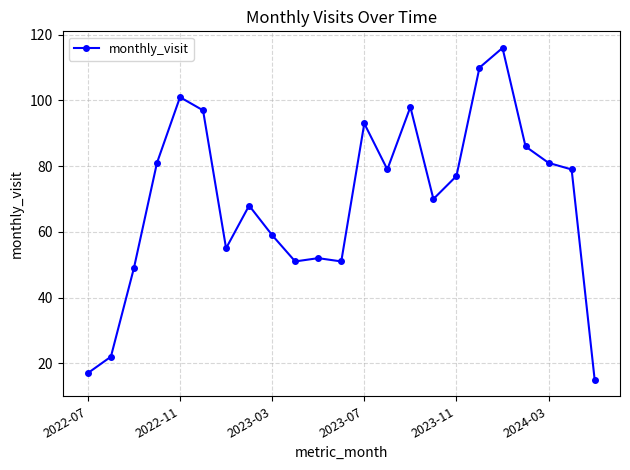

How many series are shown in this chart?

1